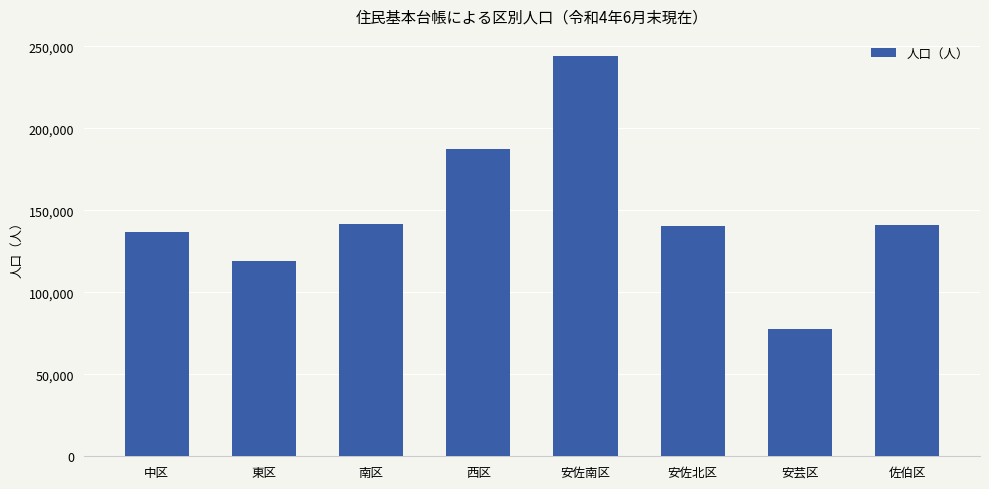

What position from the left is 安芸区?

7